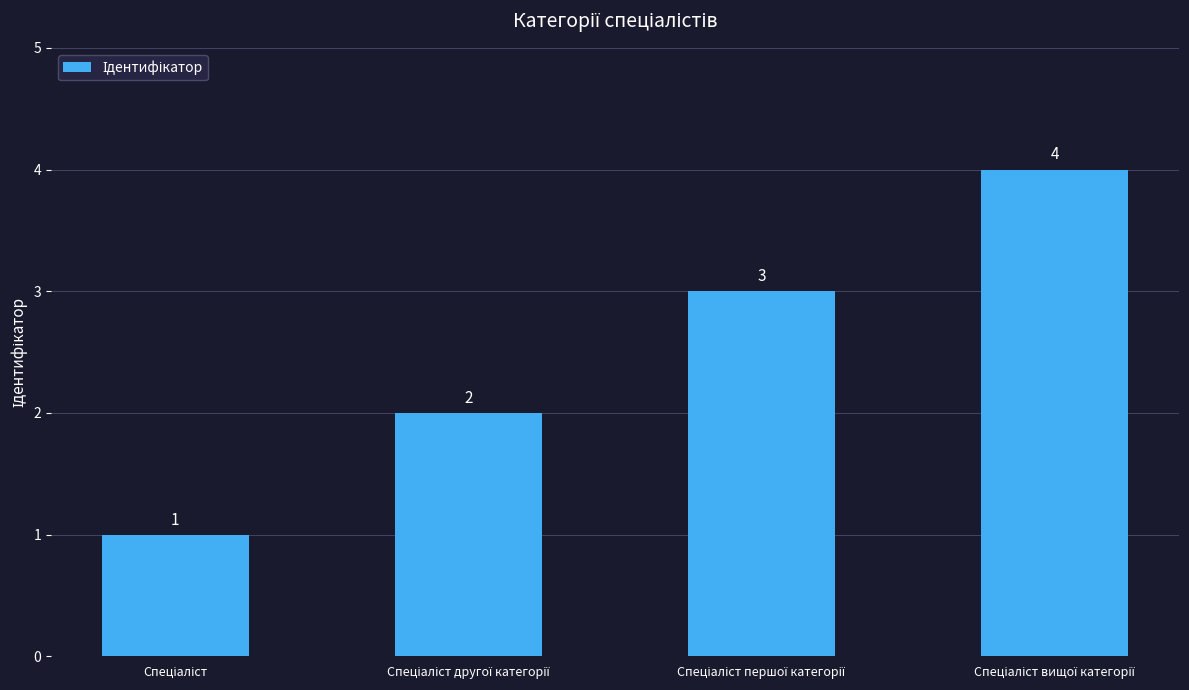

What is the difference between the maximum and minimum values?

3